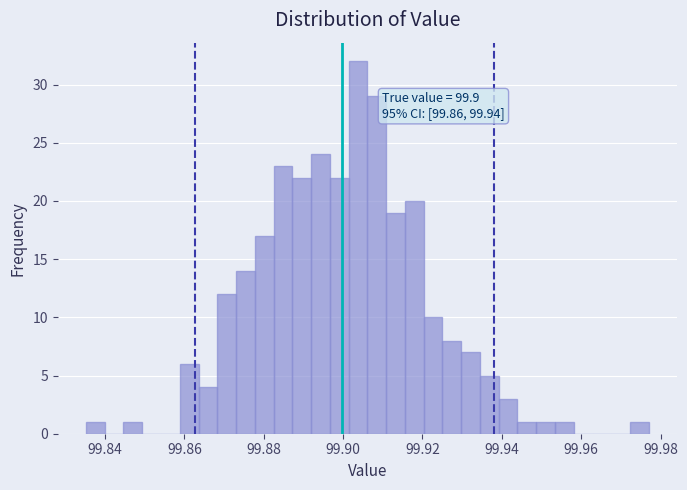

Read against the x-axis, roughly where is the centre of the tallest bar?

99.904